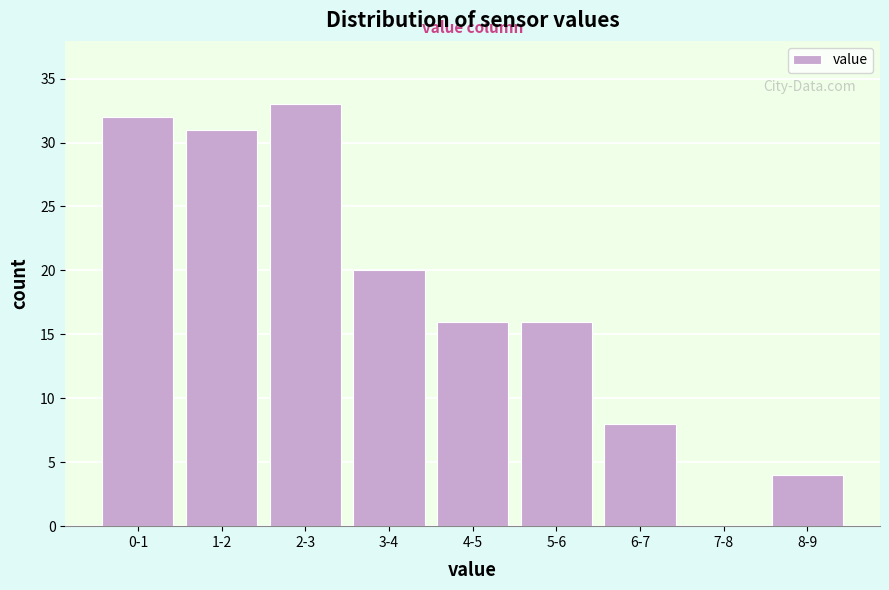

Reading right to left, transcribe all the data shown in this chart.

8-9=4	7-8=0	6-7=8	5-6=16	4-5=16	3-4=20	2-3=33	1-2=31	0-1=32